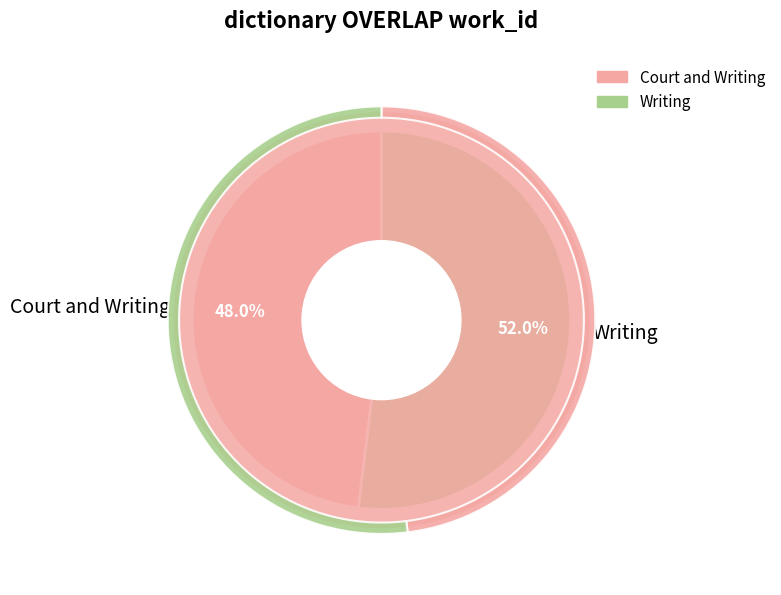

What is the total percentage of Court and Writing and Writing?

100.0%